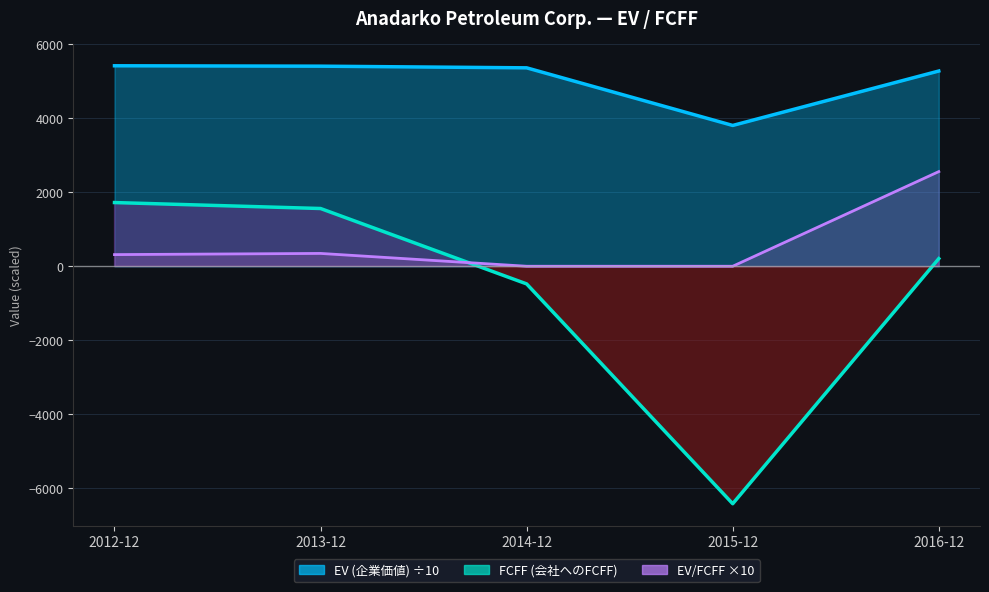

The value at 2013-12 is 1560. True or false?

True